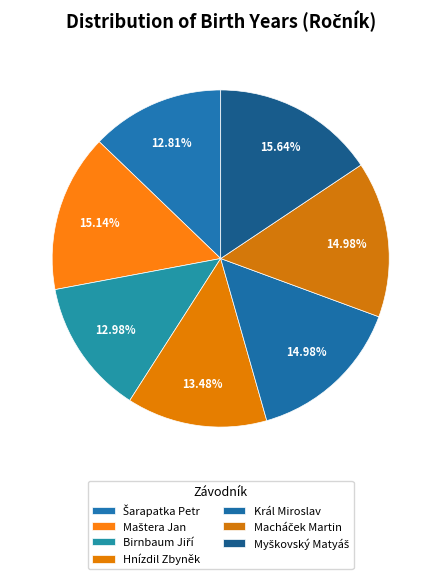

How much of the chart is everything except Macháček Martin?

85.0%